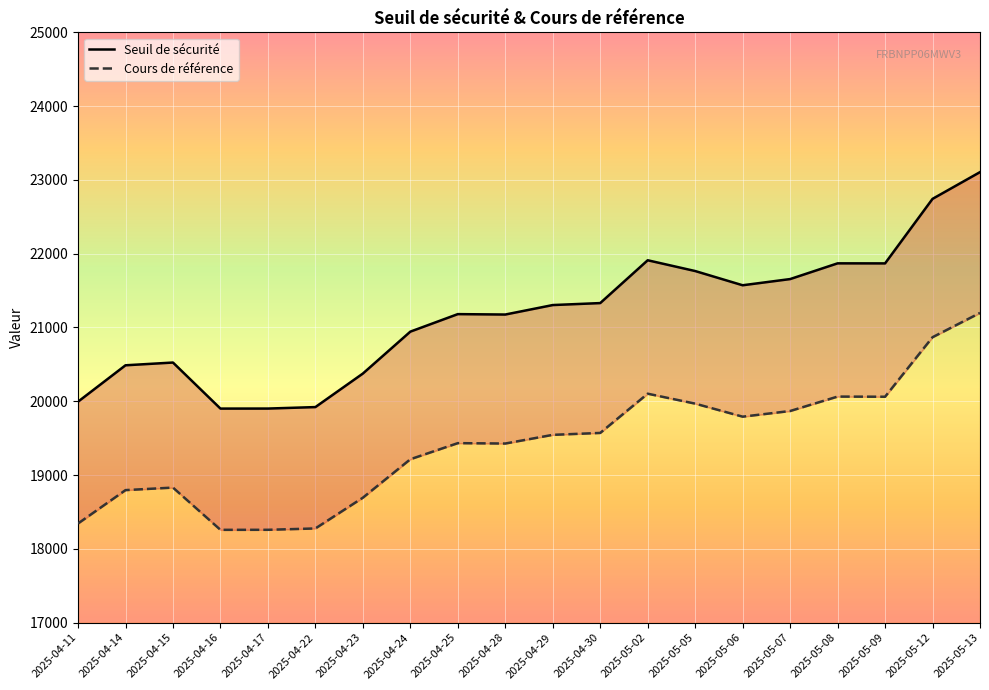

How many values in the Seuil de sécurité series are below 21303?

10